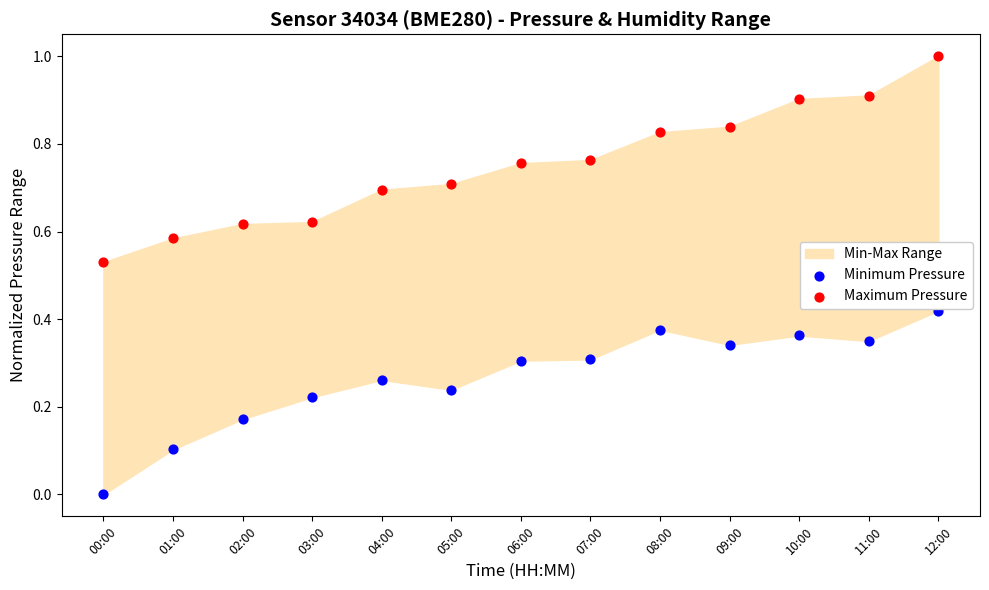

Which series reaches the maximum Y coordinate?

Maximum Pressure